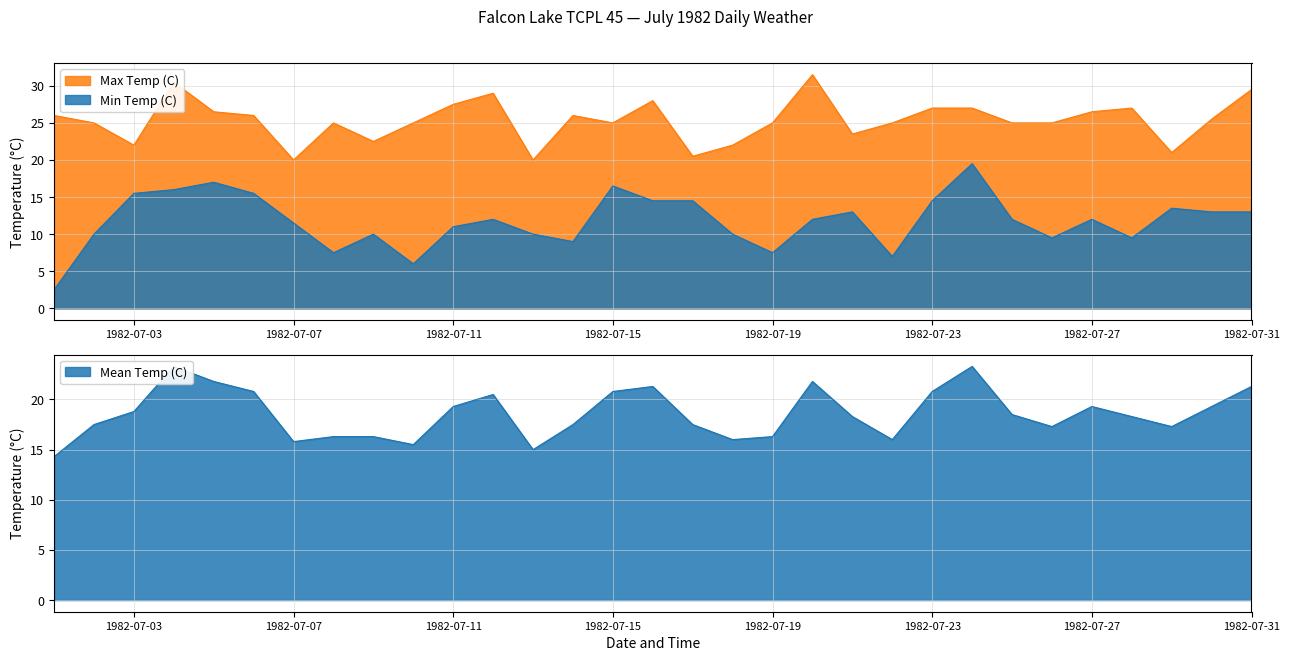

Which series has the largest range (max minus min)?

Min Temp (C)